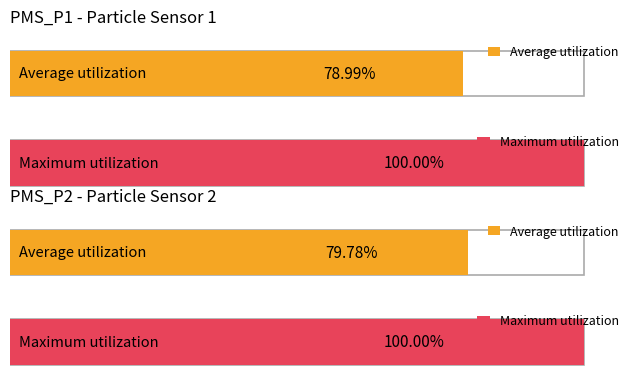

Which series has the widest spread of values?

PMS_P1